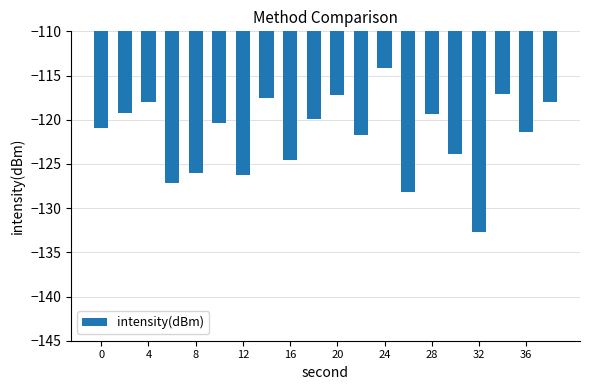

What is the sum of all values?

-2433.6